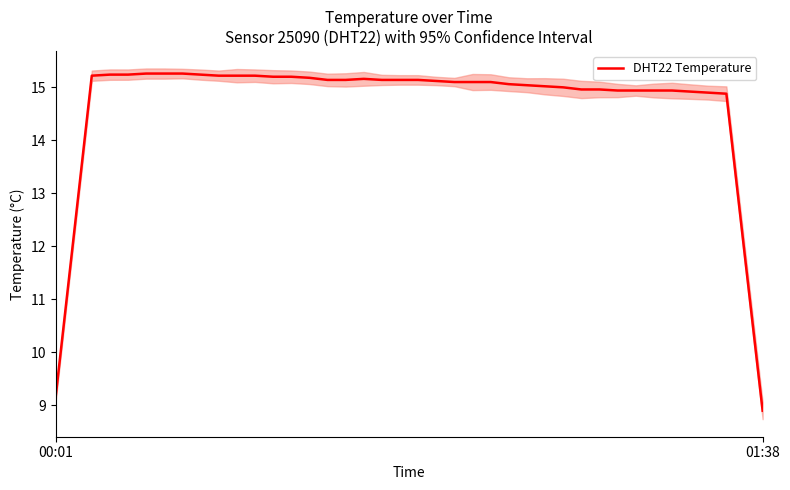

What is the difference between the second highest and minimum values?

6.4